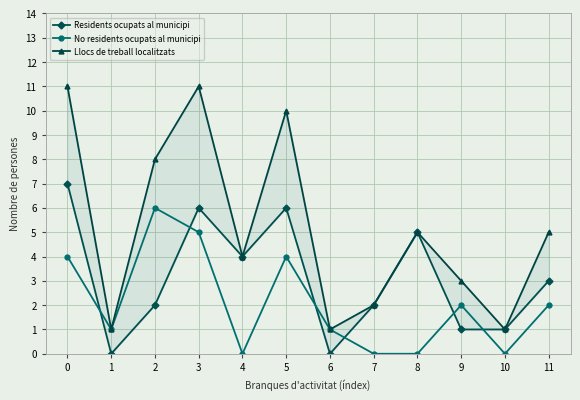

What is the difference between the maximum and second lowest values in the Residents ocupats al municipi series?

7